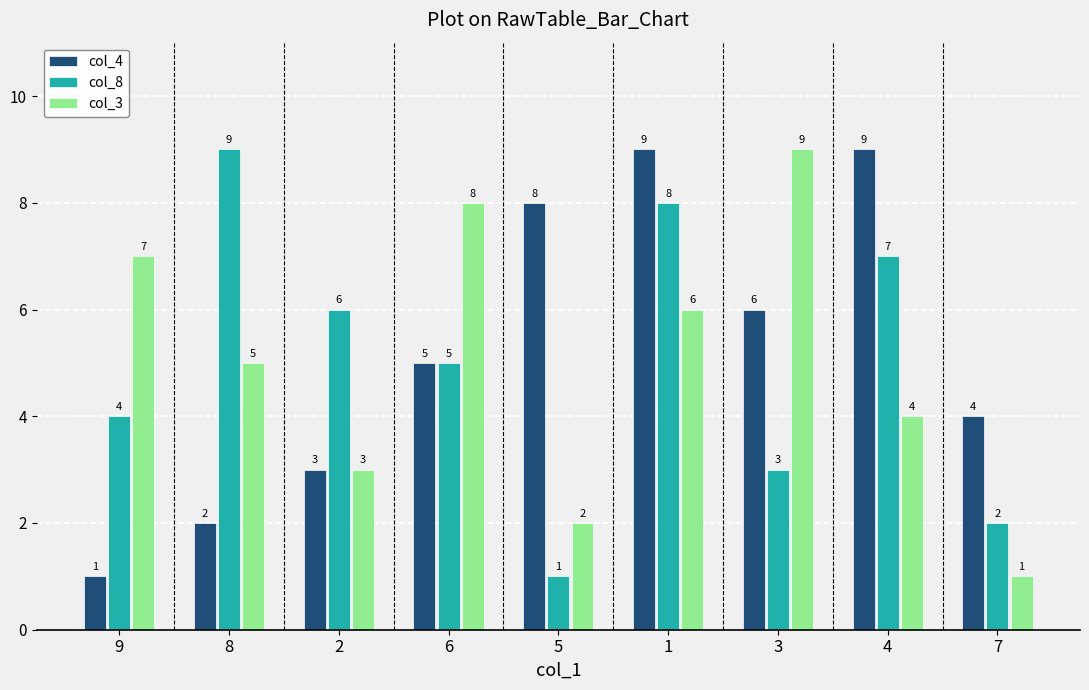

What is the value of the col_8 bar at the 3rd from the left?

6